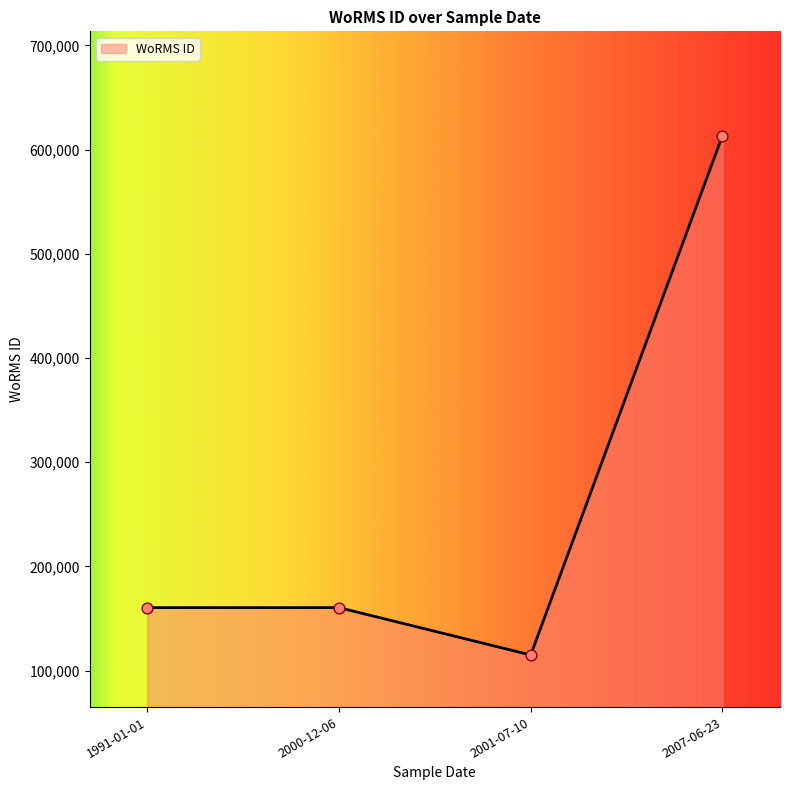

What is the change in value from 2001-07-10 to 2007-06-23?

+498342